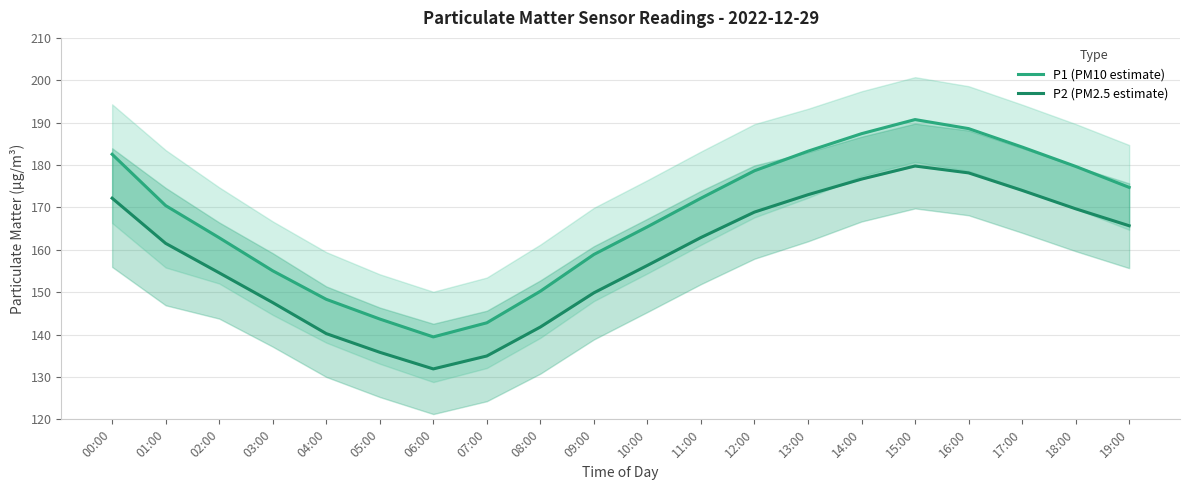

True or false: P2 (PM2.5 estimate) has more than 0 interior local peaks.

True